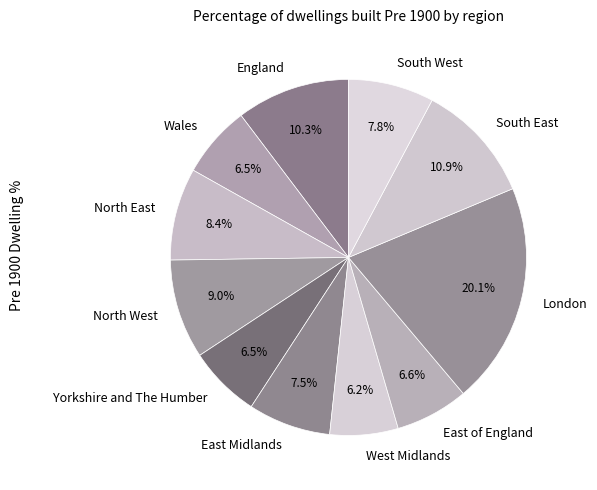

Combined, what portion of the pie is London and East Midlands?

27.7%